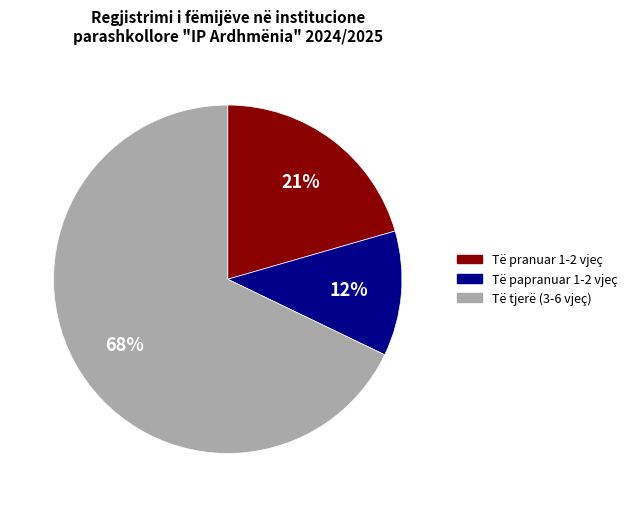

To the nearest percent, what is the average slice percentage?

33%